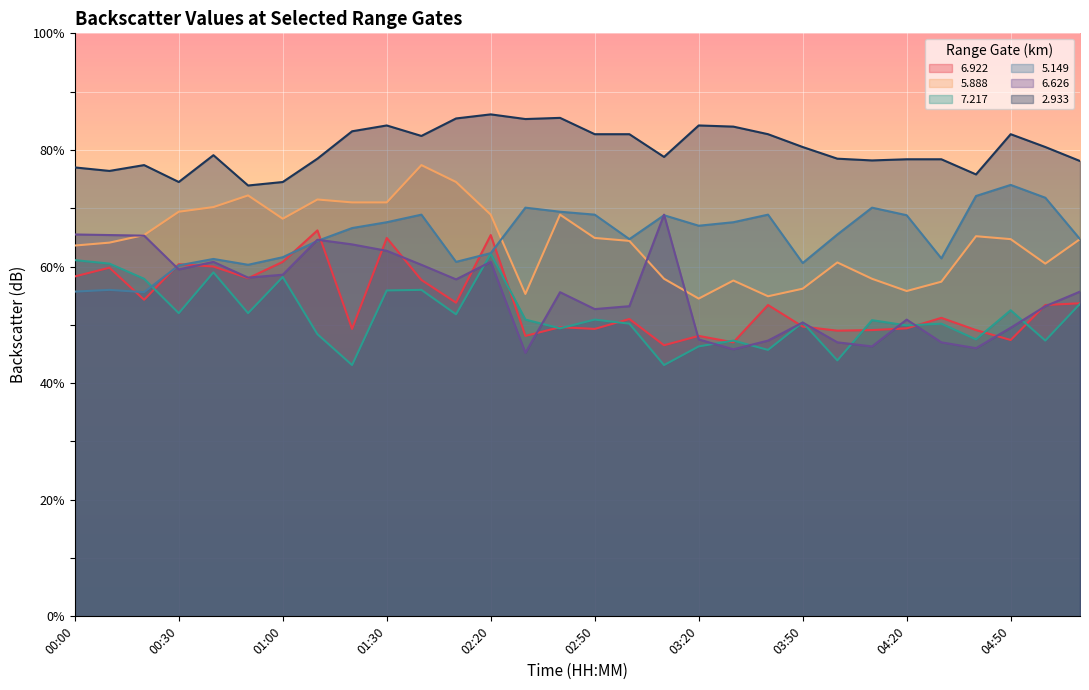

Is the value of   5.149 at 01:10 greater than the value of   6.626 at 00:10?

No